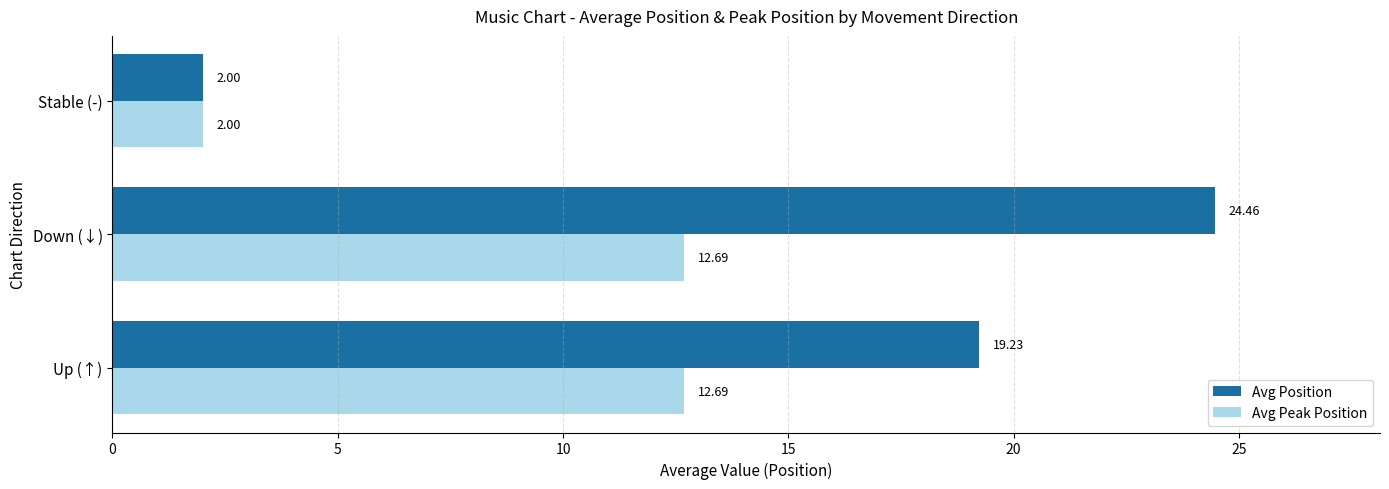

What is the minimum value shown in the chart?

2.0